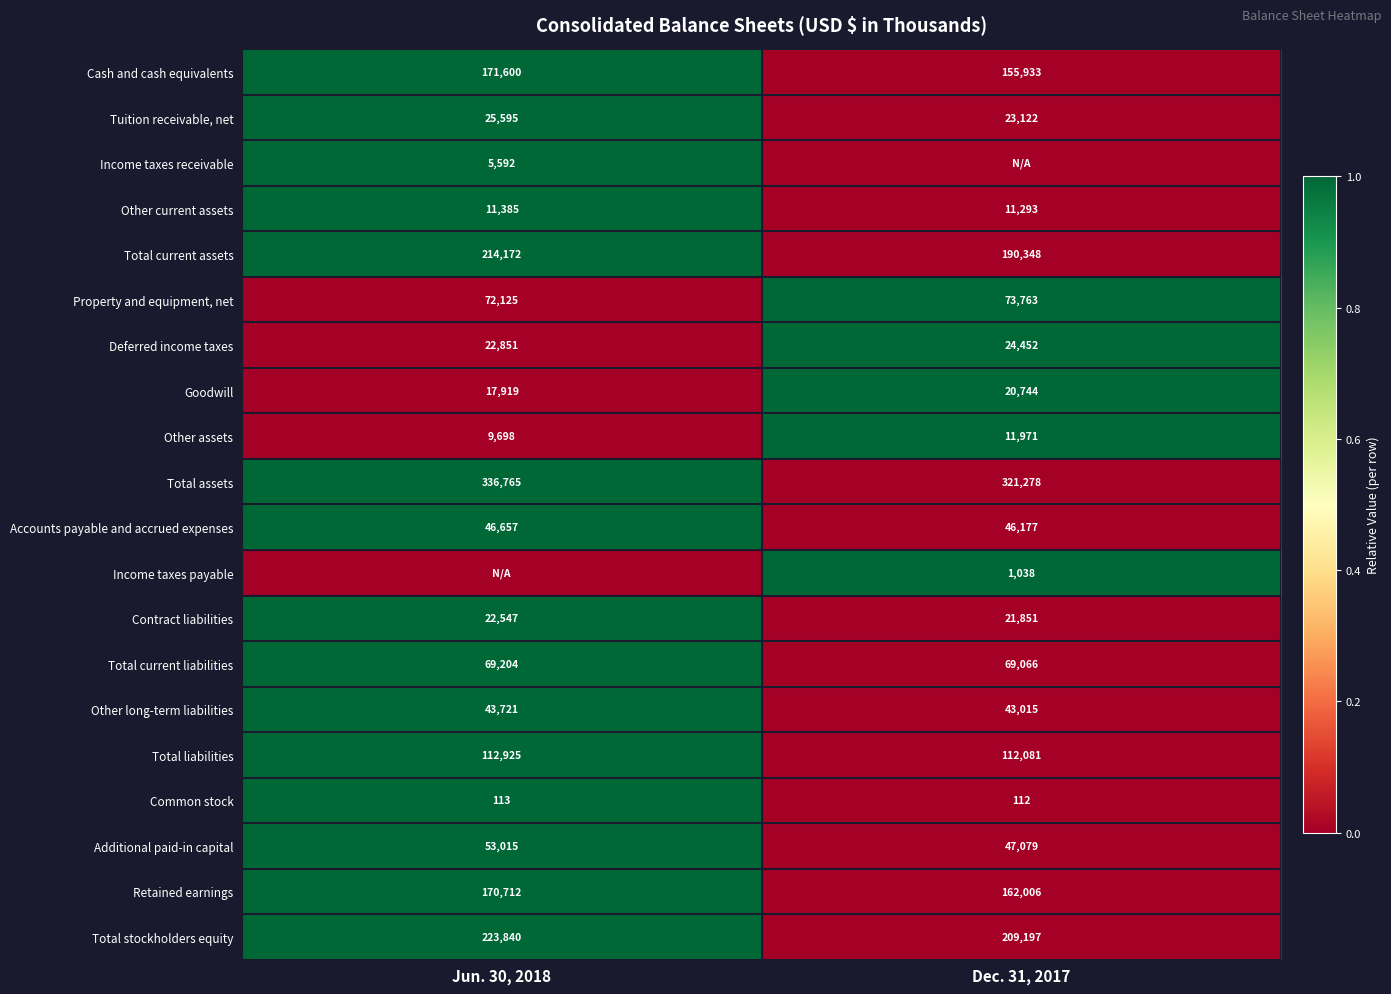

What is the sum of the Property and equipment, net values at Jun. 30, 2018 and Dec. 31, 2017?

145888